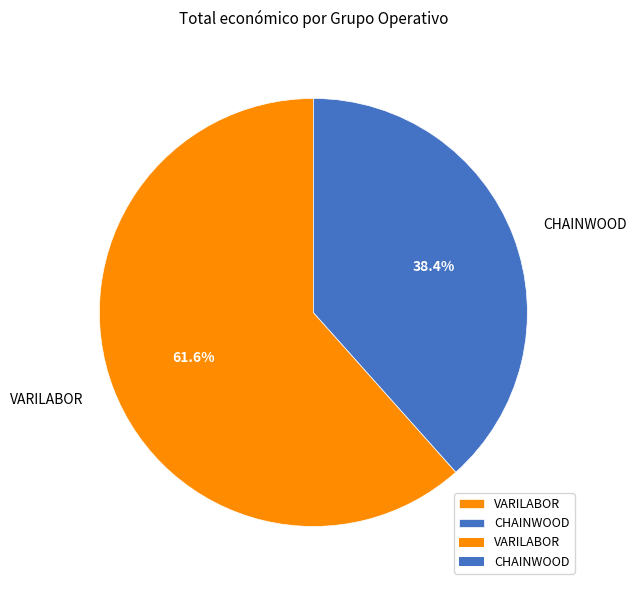

The VARILABOR slice represents 62% of the pie. True or false?

True